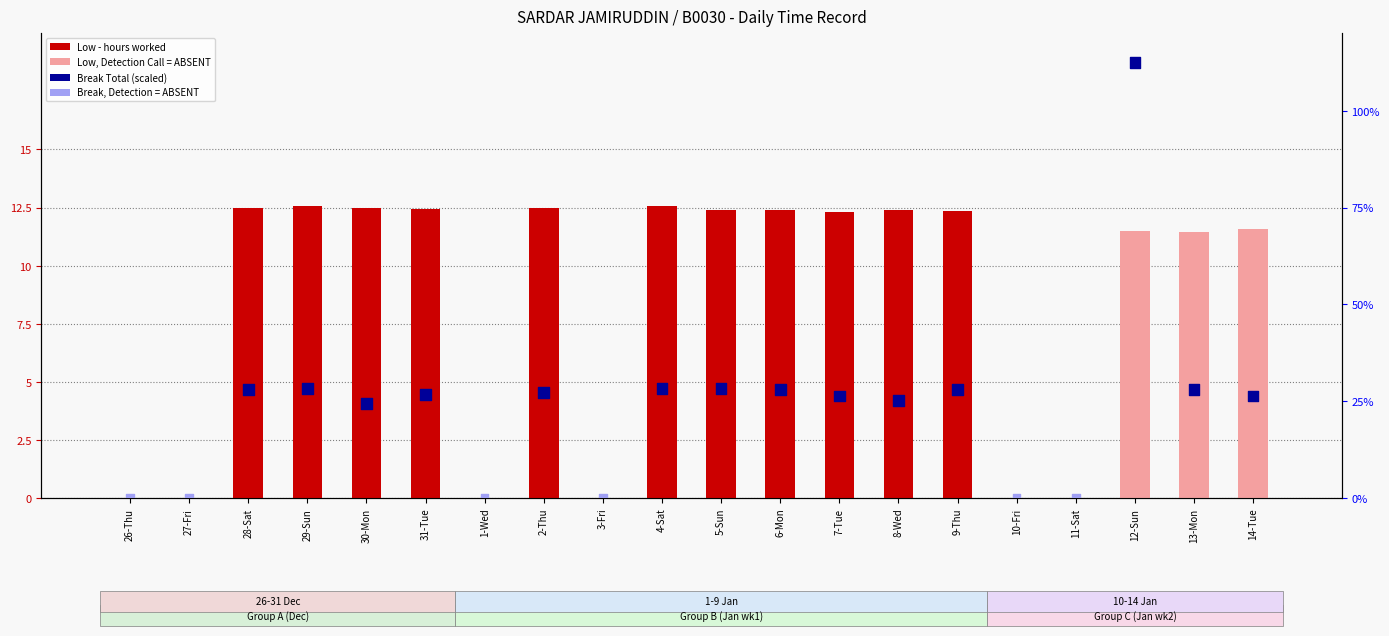

Which series reaches the maximum Y coordinate?

Break Total (scaled)